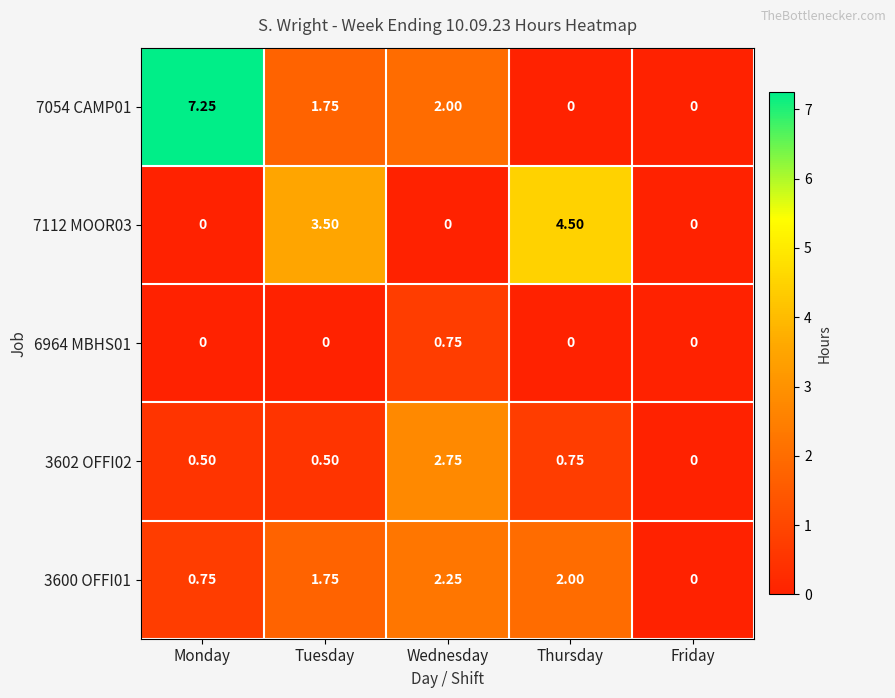

At which category is the sum across all series the highest?

Monday